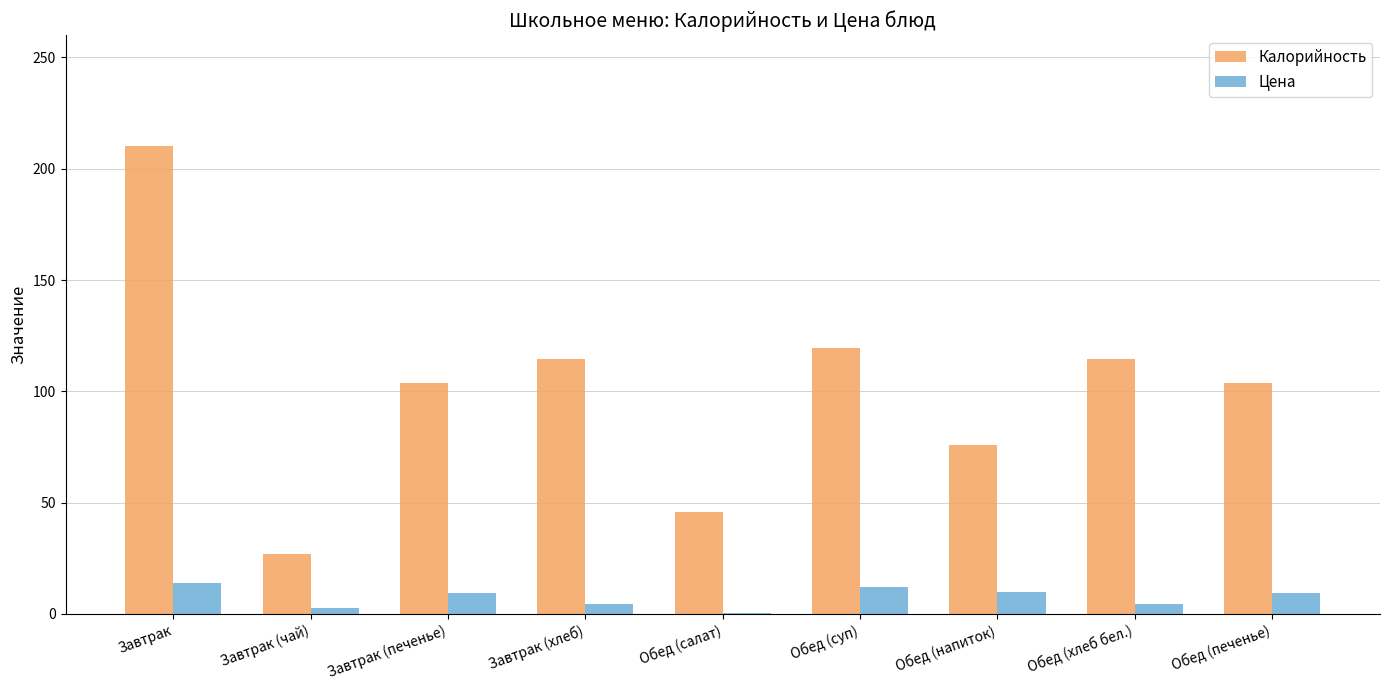

How many data points in Калорийность are above 103?

6